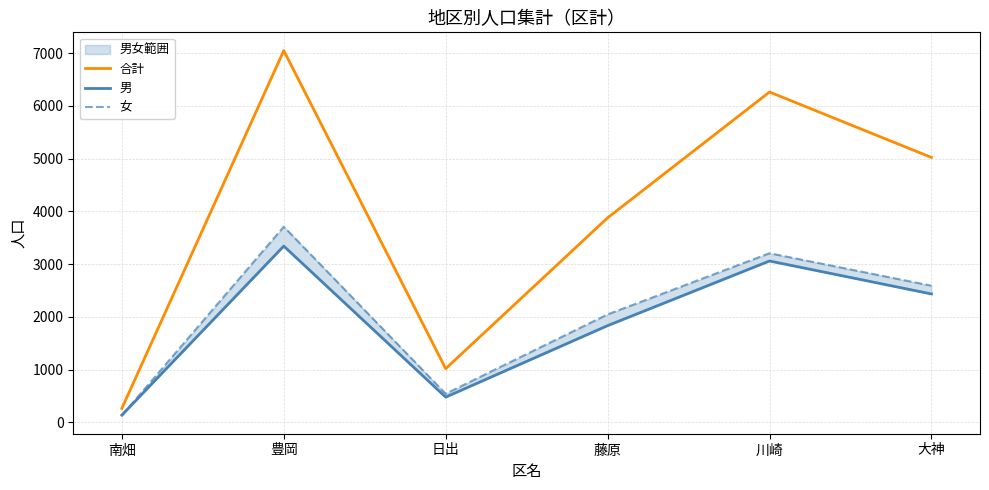

Is it true that 合計 equals 3941 at 川崎?

False